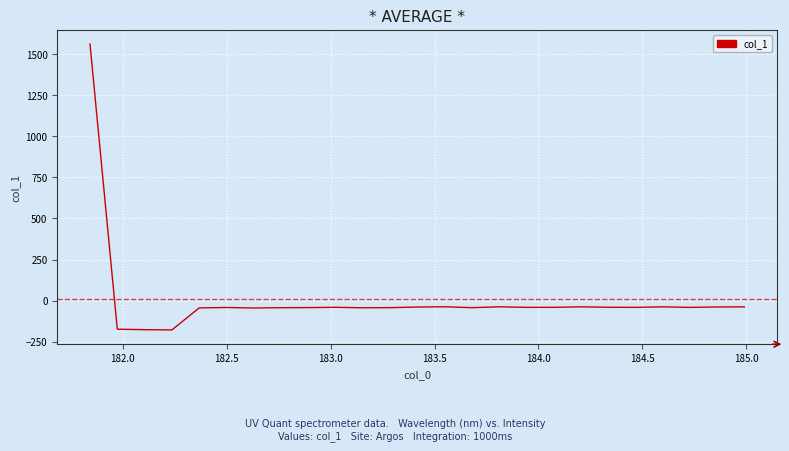

What is the difference between the maximum and minimum values?

1739.4